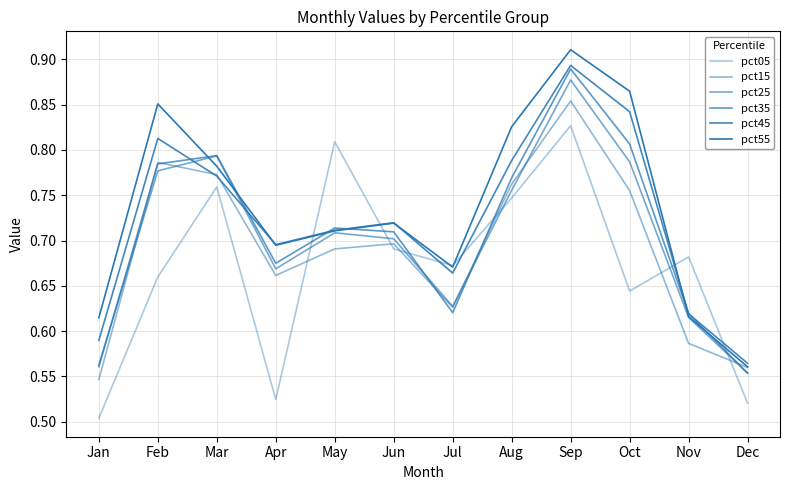

What is the minimum value shown in the chart?

0.5